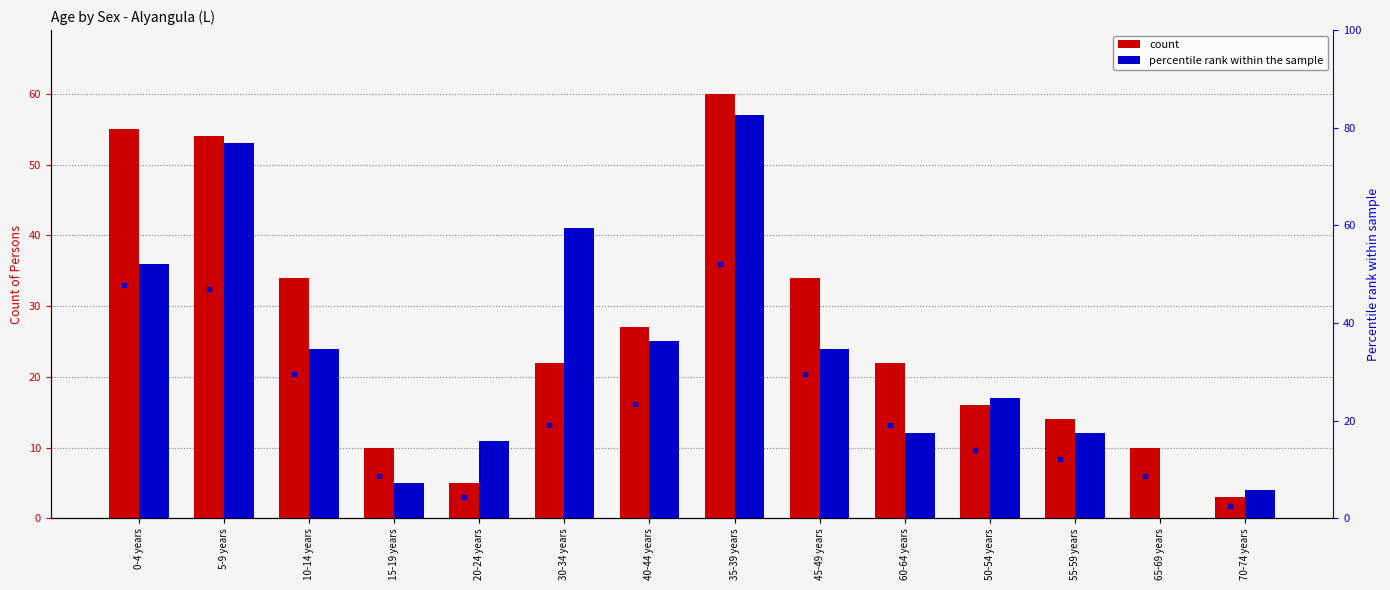

At which category does the chart reach its minimum across all series?

65-69 years